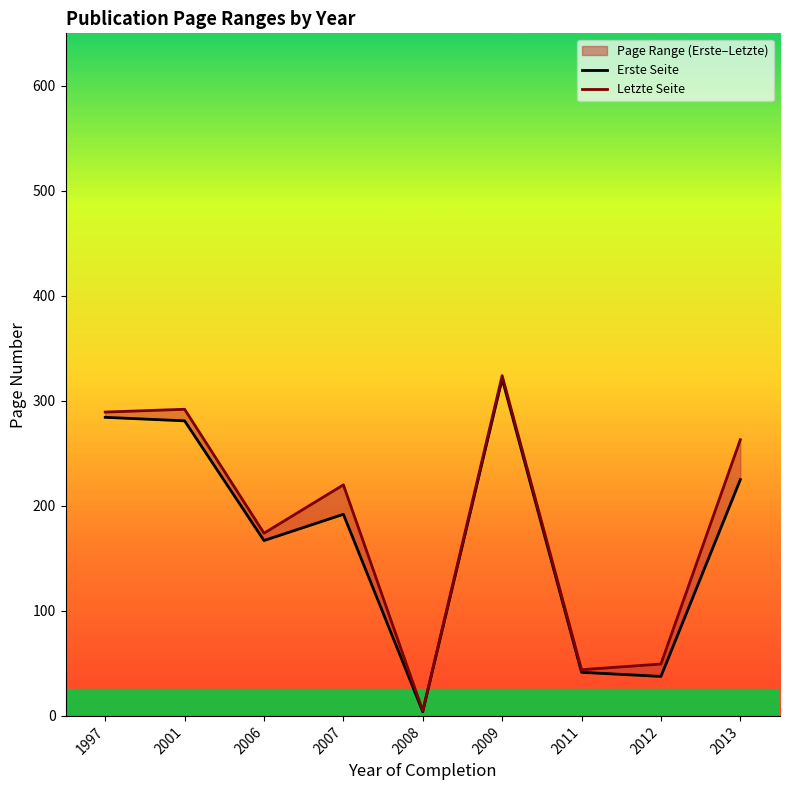

At how many categories does at least one series exceed 262?

4